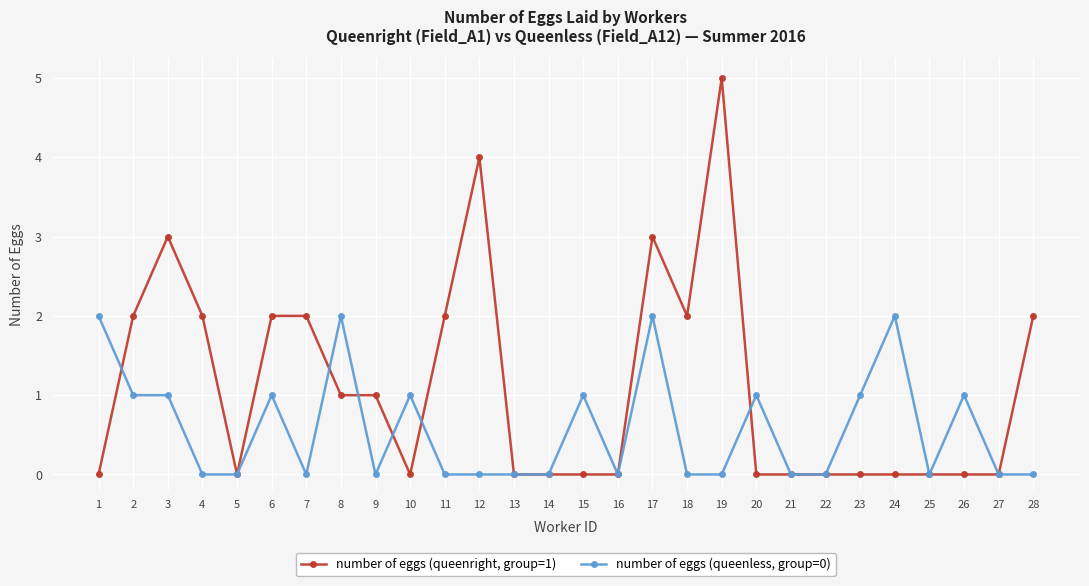

What are all the series names shown in the legend?

number of eggs (queenright, group=1), number of eggs (queenless, group=0)